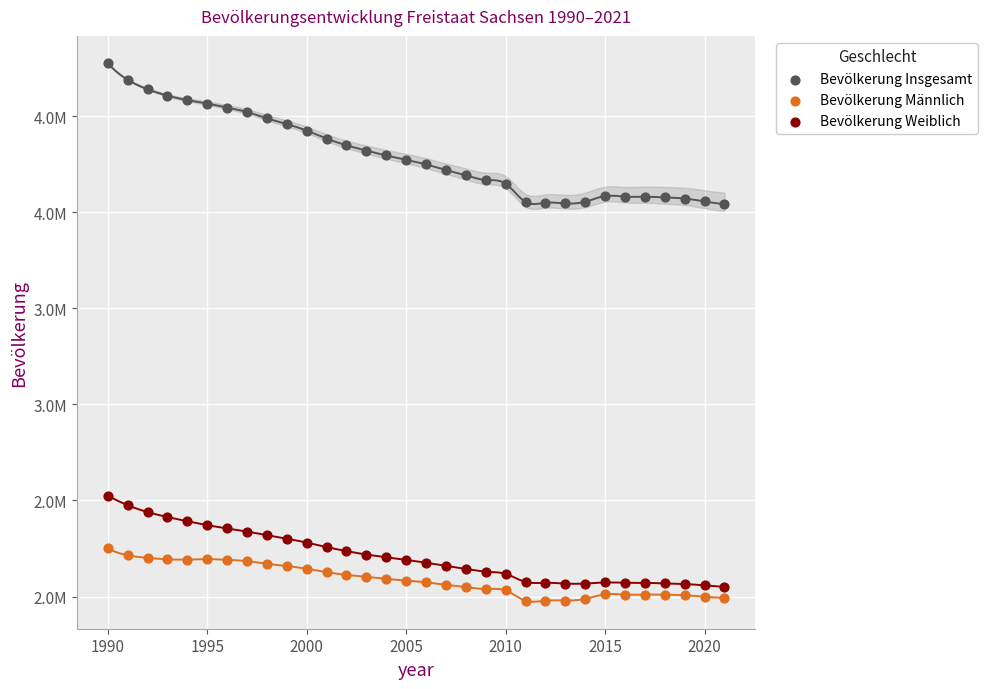

Which series contains the highest Y value?

Bevölkerung Insgesamt